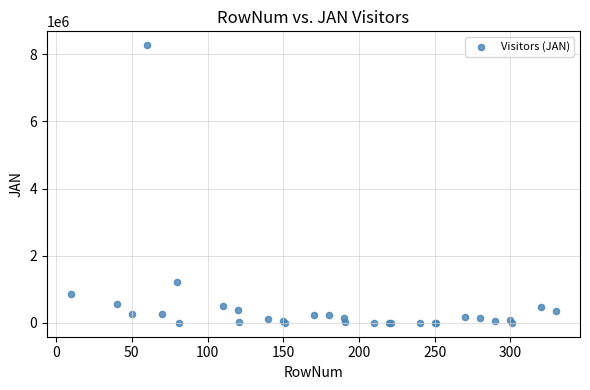

What Y value in the scatter plot is closest to 4136408?

1202300.0